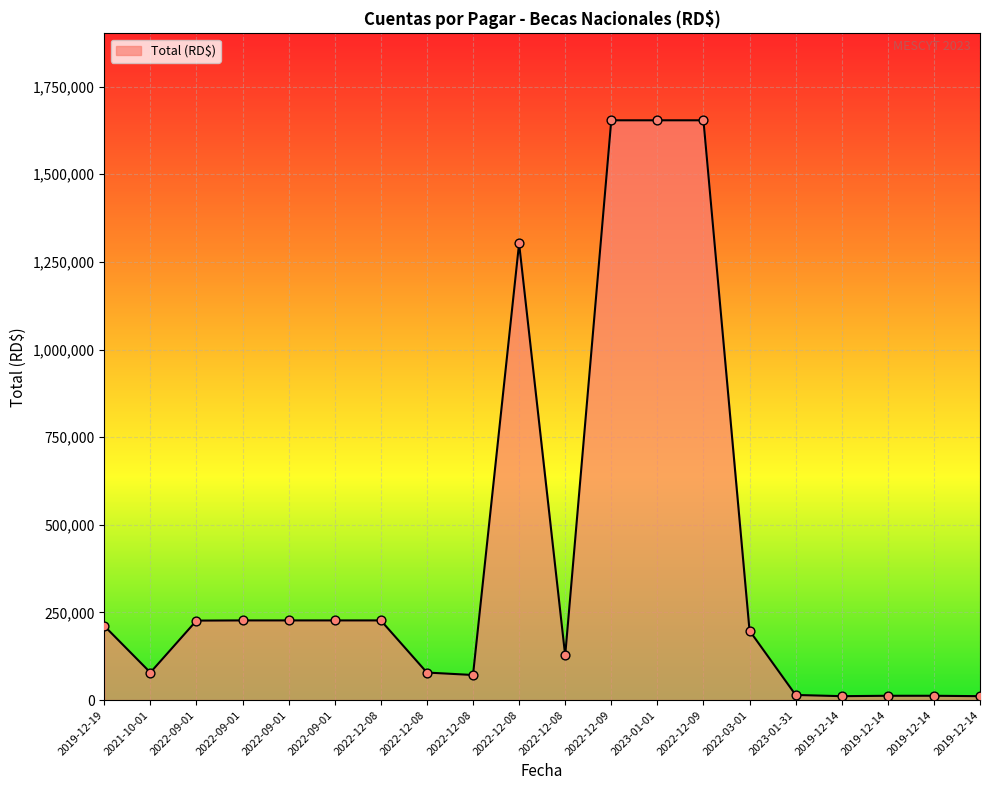

What is the change in value from 2023-01-01 to 2022-03-01?

-1455789.5